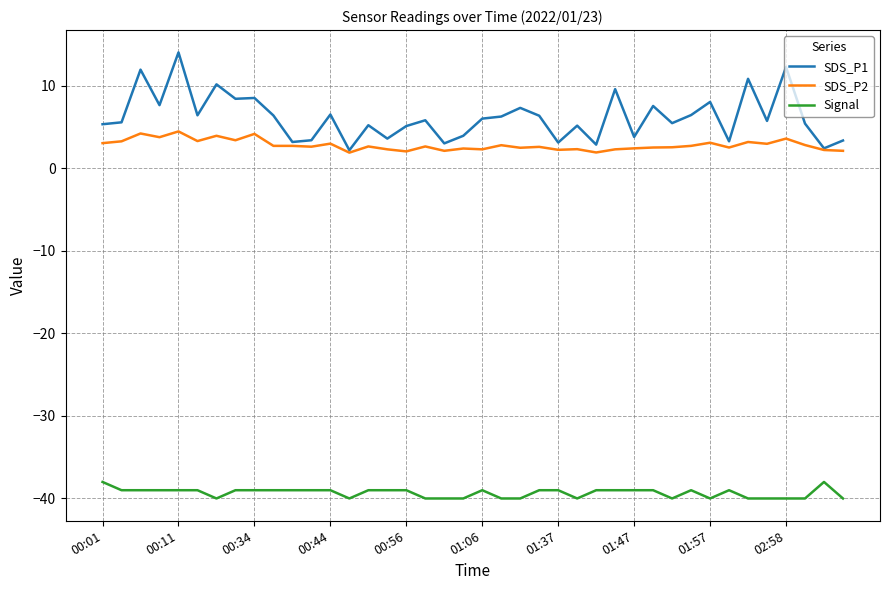

Which series has the largest total across all categories?

SDS_P1